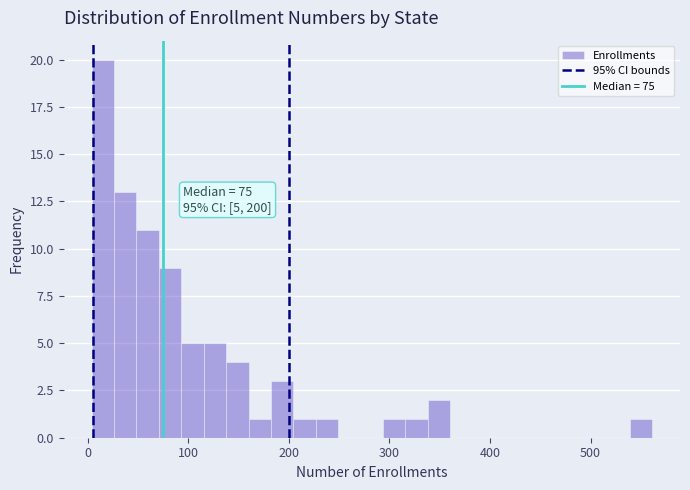

Read against the x-axis, roughly where is the centre of the tallest bar?

20